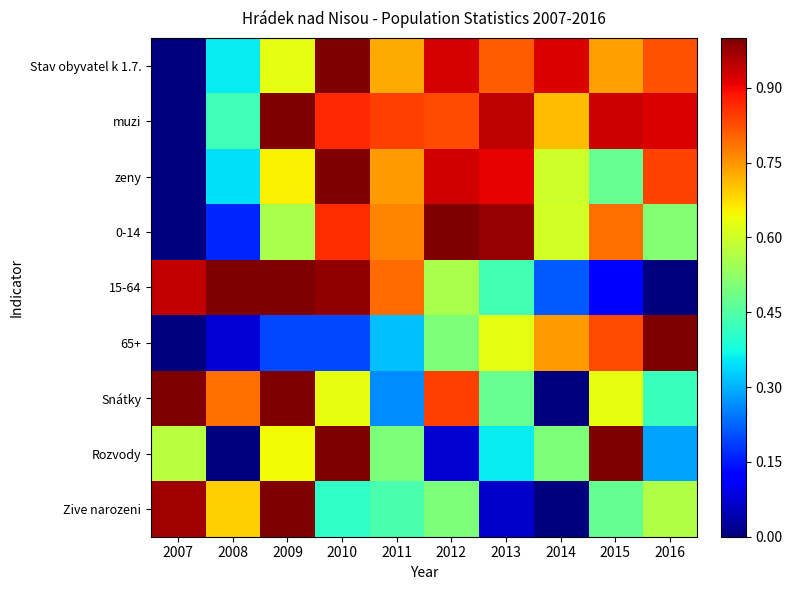

At which category is the sum across all series the highest?

2010